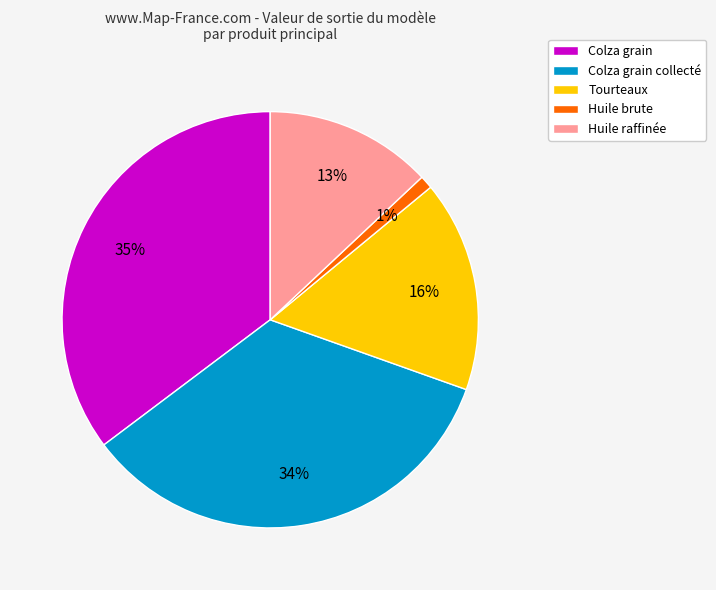

Which slice is the smallest?

Huile brute